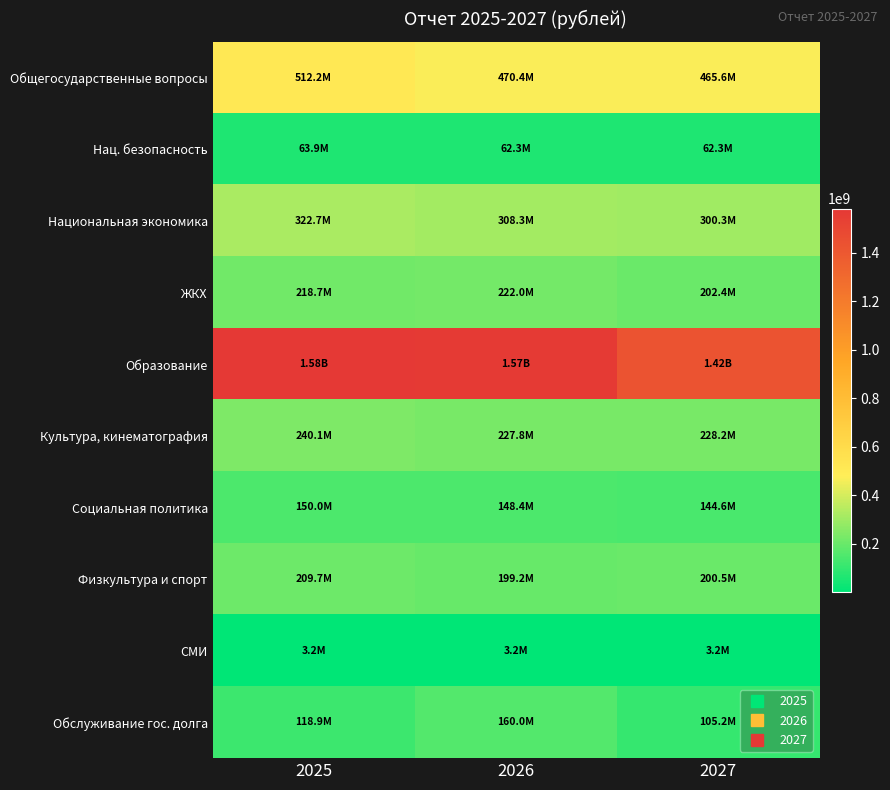

Reading left to right, extract all data points from this chart.

Общегосударственные вопросы: 2025=512172534.6	2026=470413355.9	2027=465618091.5
Нац. безопасность: 2025=63874681.9	2026=62329088.2	2027=62329088.2
Национальная экономика: 2025=322672481.9	2026=308337959.0	2027=300336467.1
ЖКХ: 2025=218687701.7	2026=222009795.3	2027=202378755.2
Образование: 2025=1581324388.8	2026=1569326003.6	2027=1421682169.5
Культура, кинематография: 2025=240126768.7	2026=227774607.1	2027=228210880.0
Социальная политика: 2025=150036754.2	2026=148364060.2	2027=144624796.2
Физкультура и спорт: 2025=209744445.5	2026=199242227.9	2027=200497294.5
СМИ: 2025=3212600.0	2026=3212600.0	2027=3212600.0
Обслуживание гос. долга: 2025=118886679.1	2026=160035946.9	2027=105150000.0